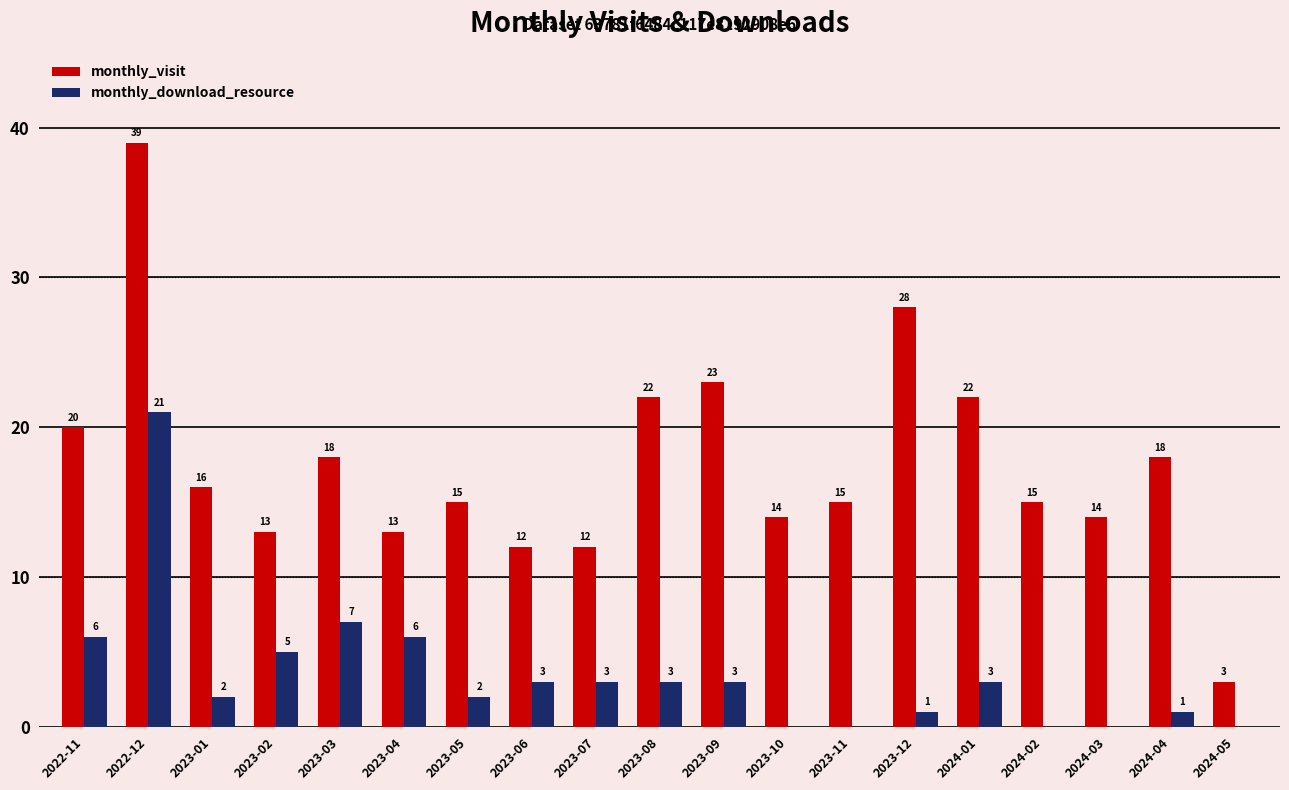

Does the chart contain stacked bars?

No